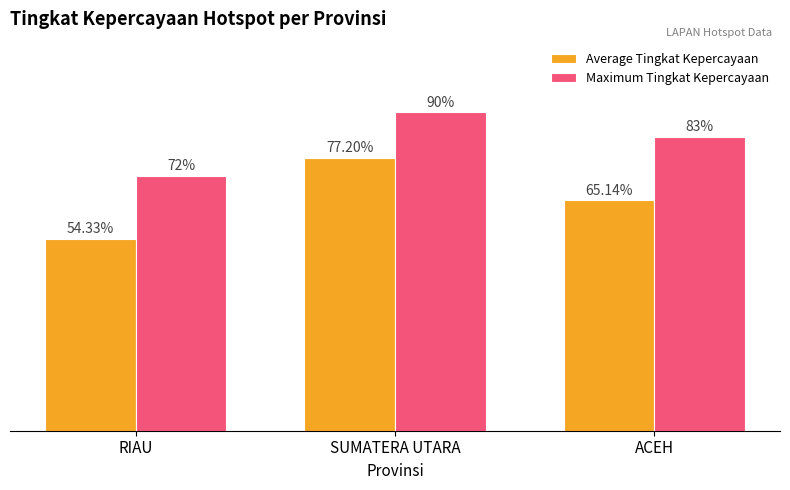

Which category has the lowest value in the Maximum Tingkat Kepercayaan series?

RIAU